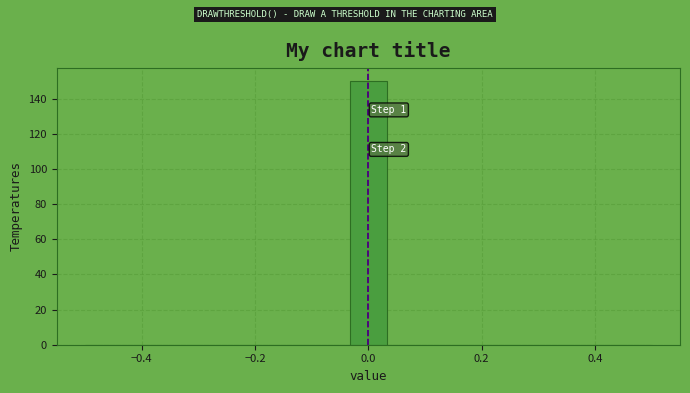

Read against the x-axis, roughly where is the centre of the tallest bar?

0.00